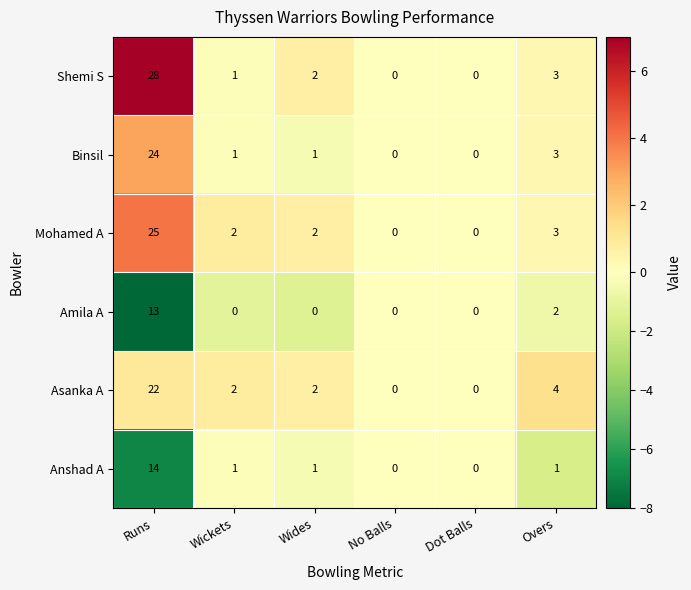

True or false: Anshad A has a value of 0 at Dot Balls.

True